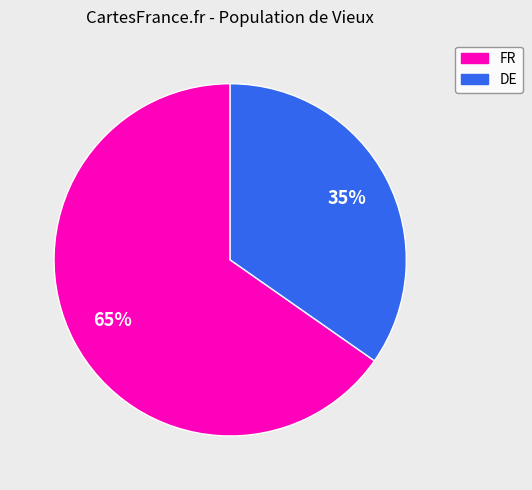

To the nearest percent, what is the average slice percentage?

50%